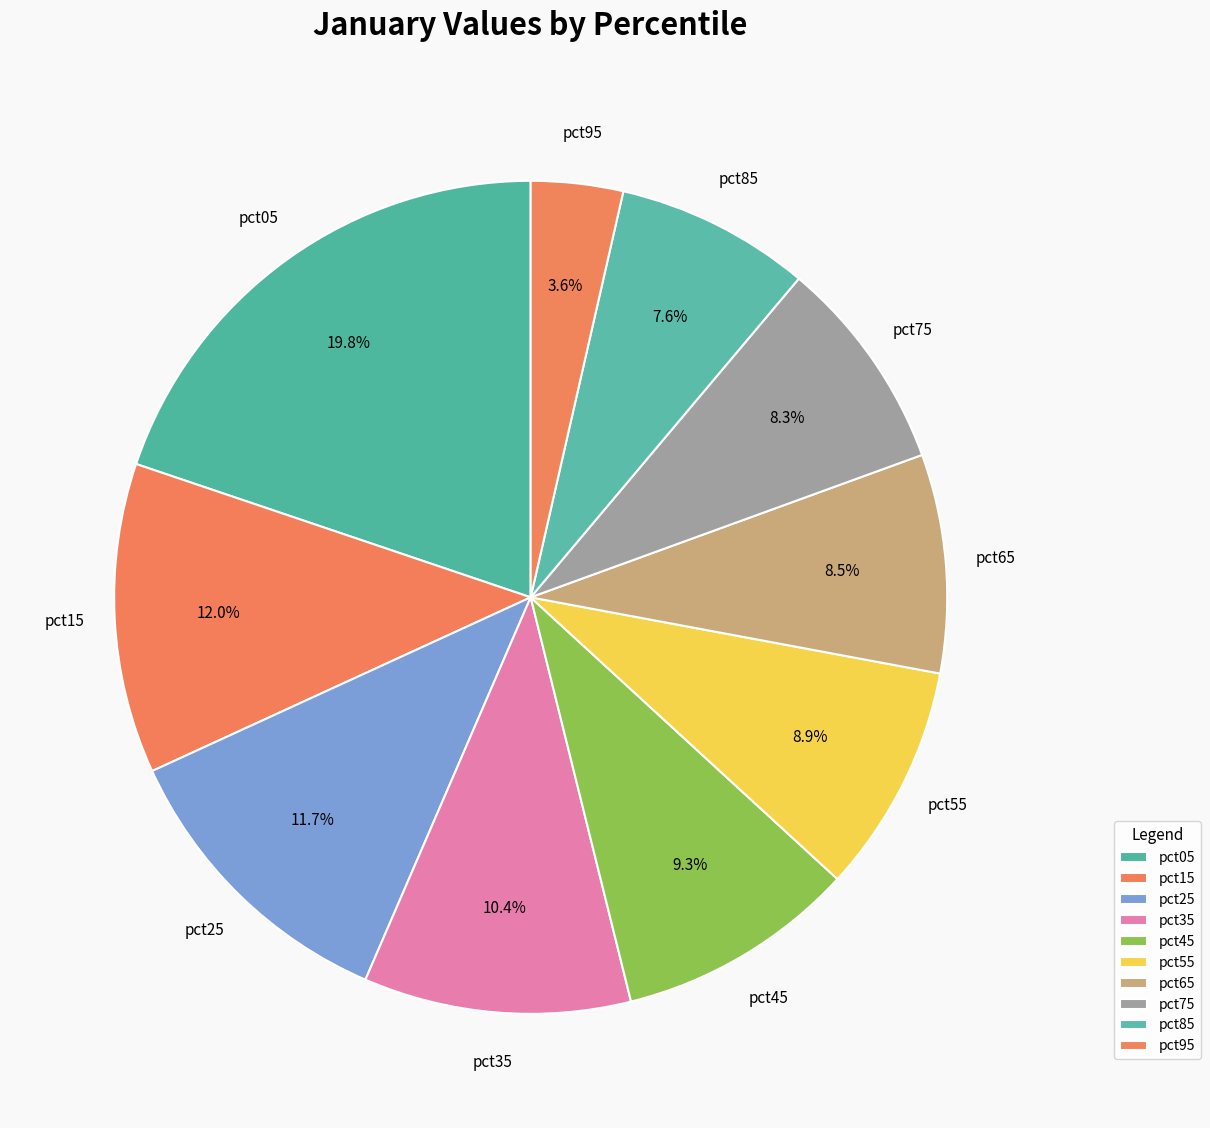

Does any single category account for the majority?

No